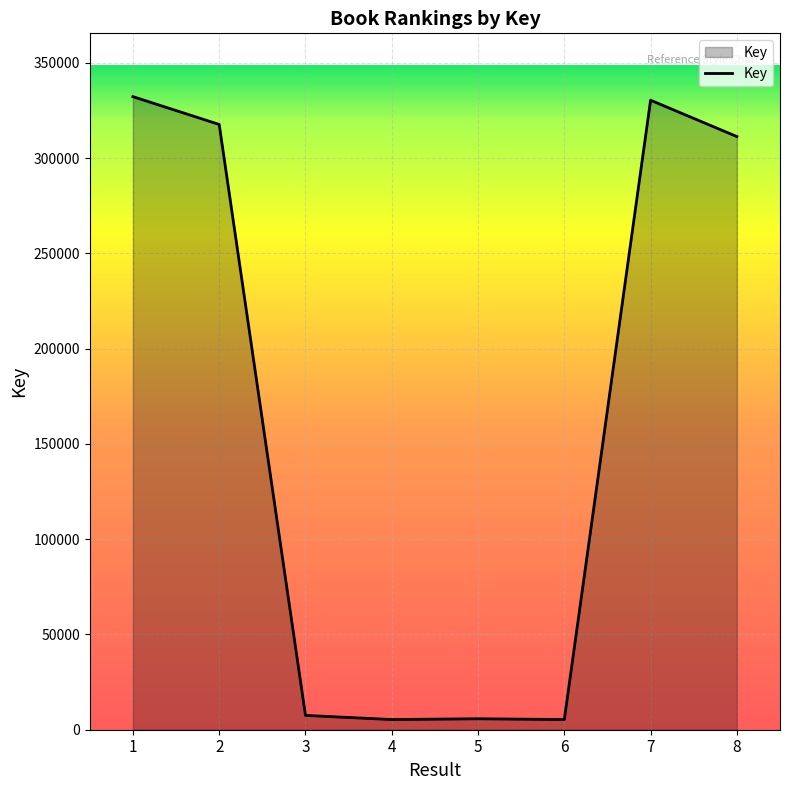

Which has a higher value, 3 or 7?

7